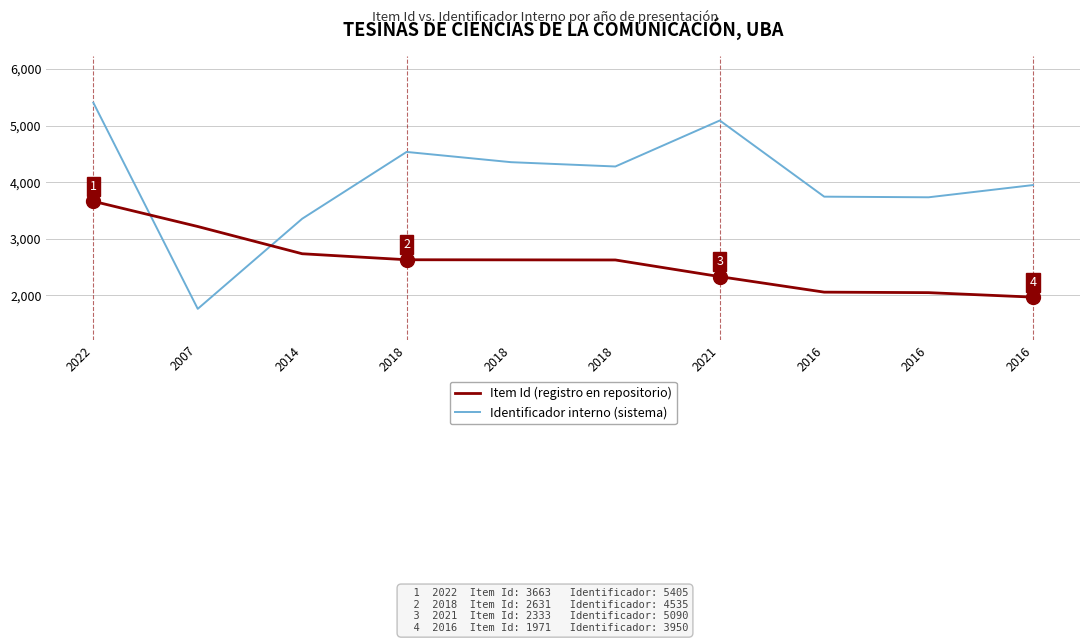

Is this an area chart (filled region under the line)?

No